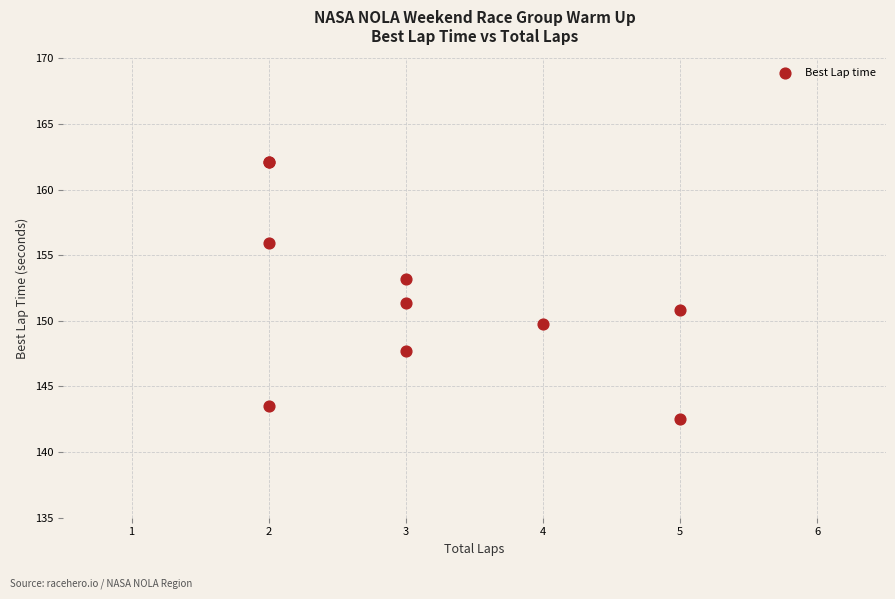

What Y value in the scatter plot is closest to 152?

151.3